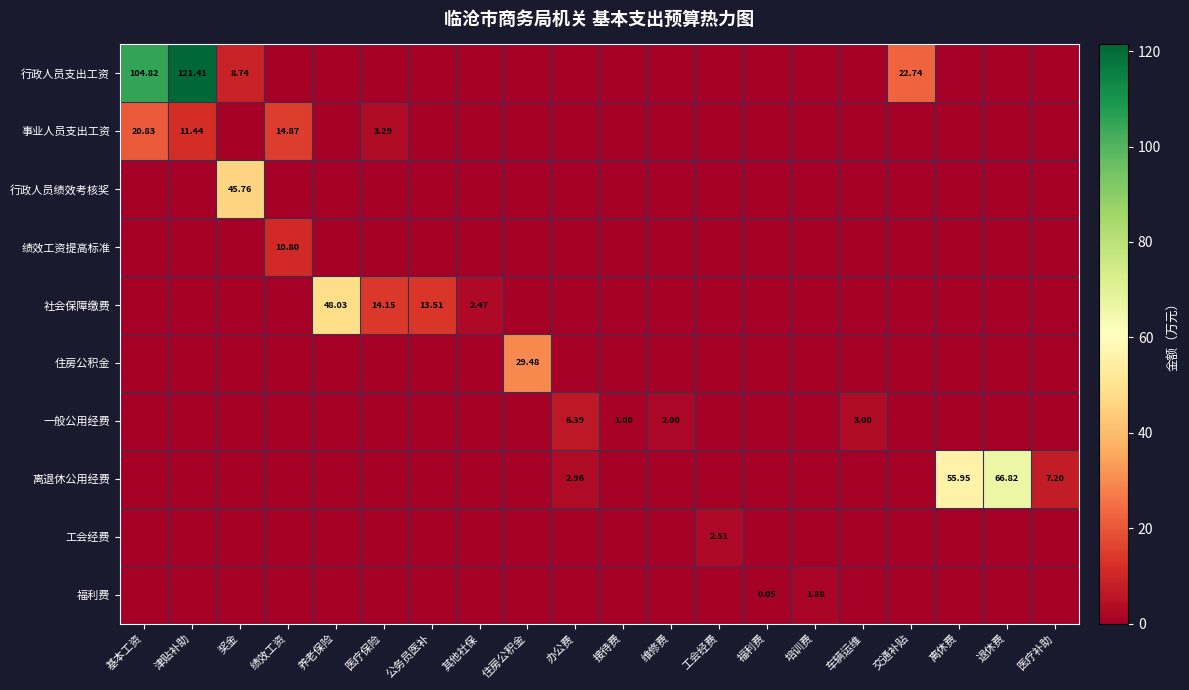

True or false: 福利费 has a value of 0.0 at 工会经费.

True